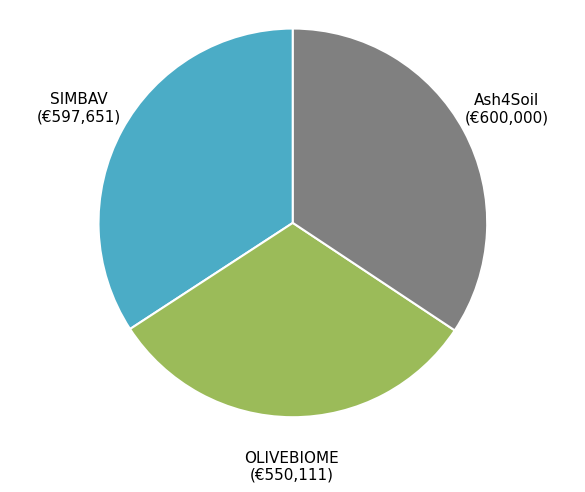

Does any single category account for the majority?

No